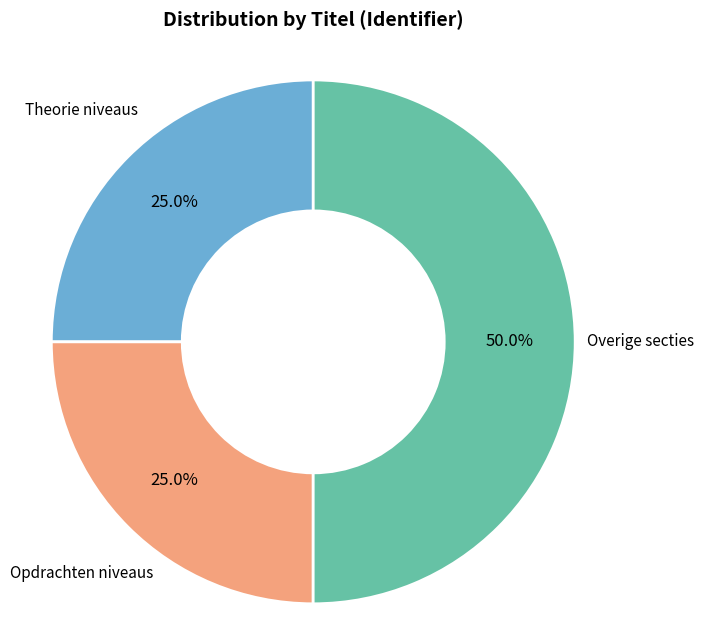

What portion of the pie excludes Opdrachten niveaus?

75.0%